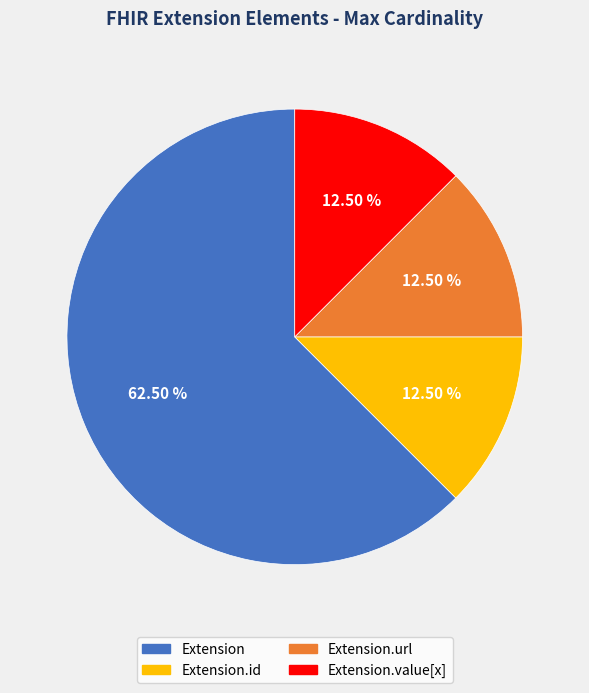

Does any single category account for the majority?

Yes